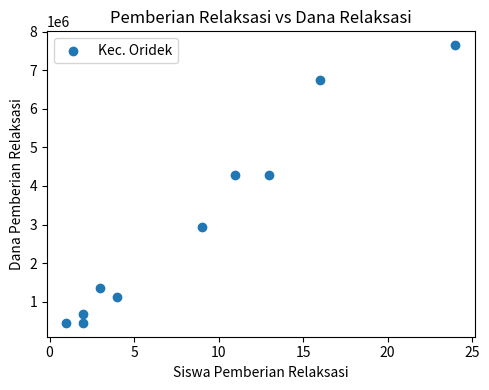

What is the range of X values (max minus min)?

23